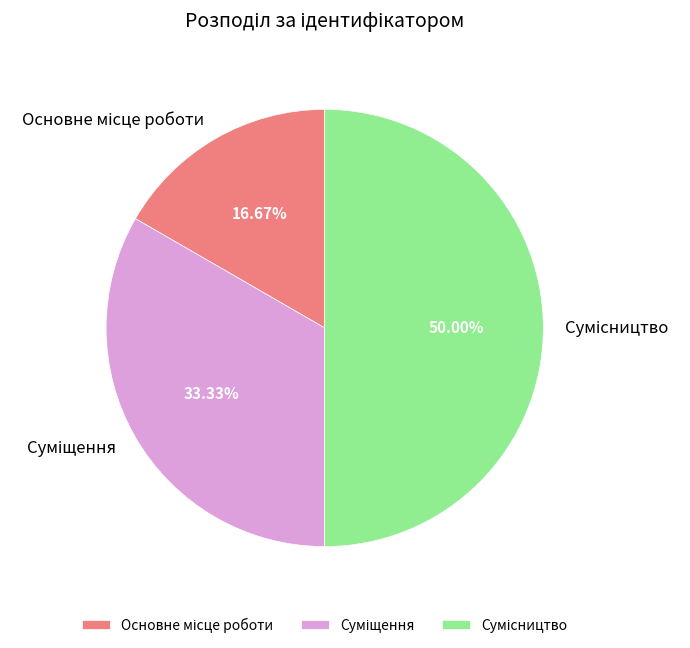

The Суміщення slice represents 33% of the pie. True or false?

True